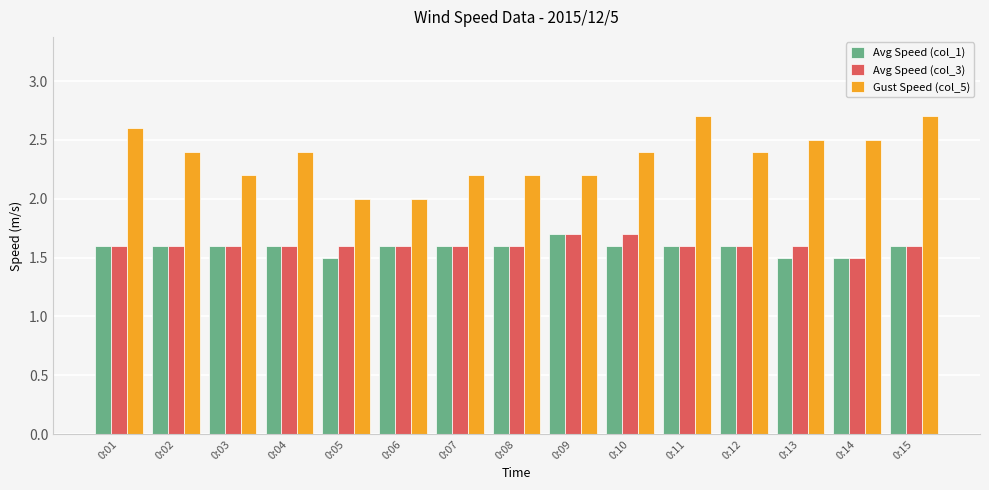

How many groups of bars are there?

15